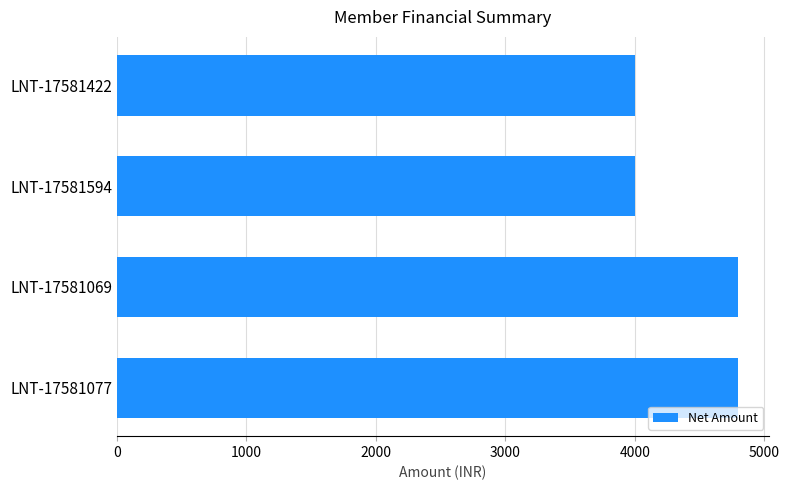

What is the smallest value displayed?

3999